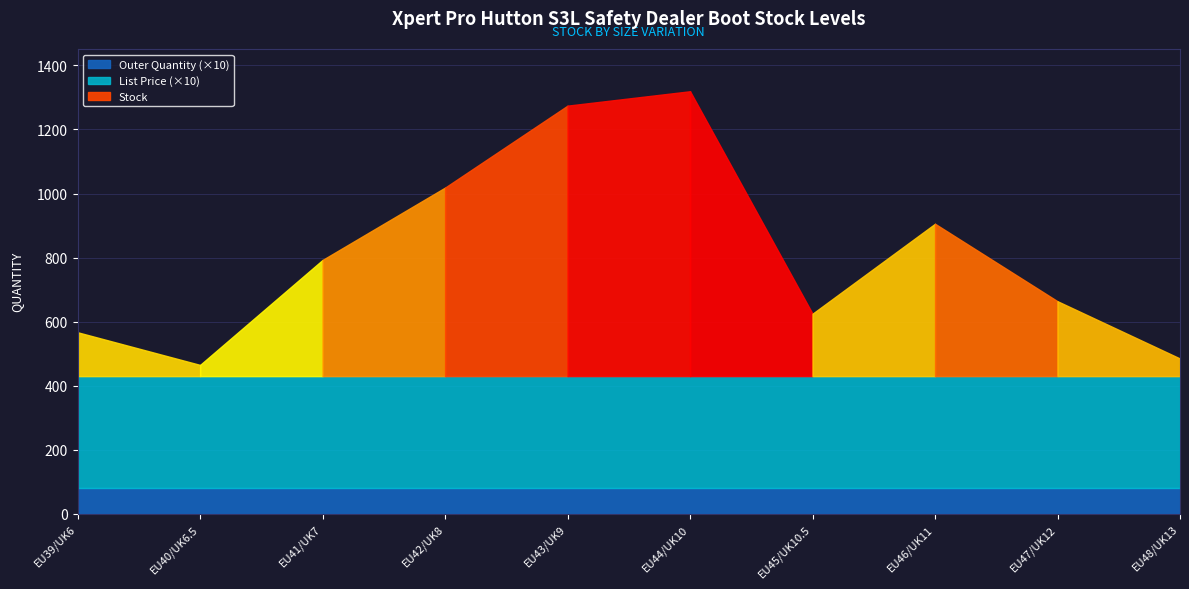

Which series has the largest total across all categories?

Stock